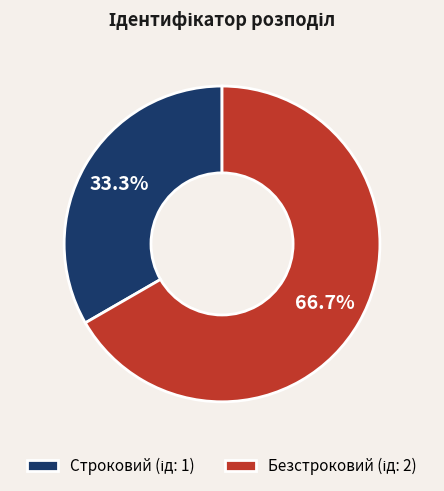

Between Строковий and Безстроковий, which is larger?

Безстроковий